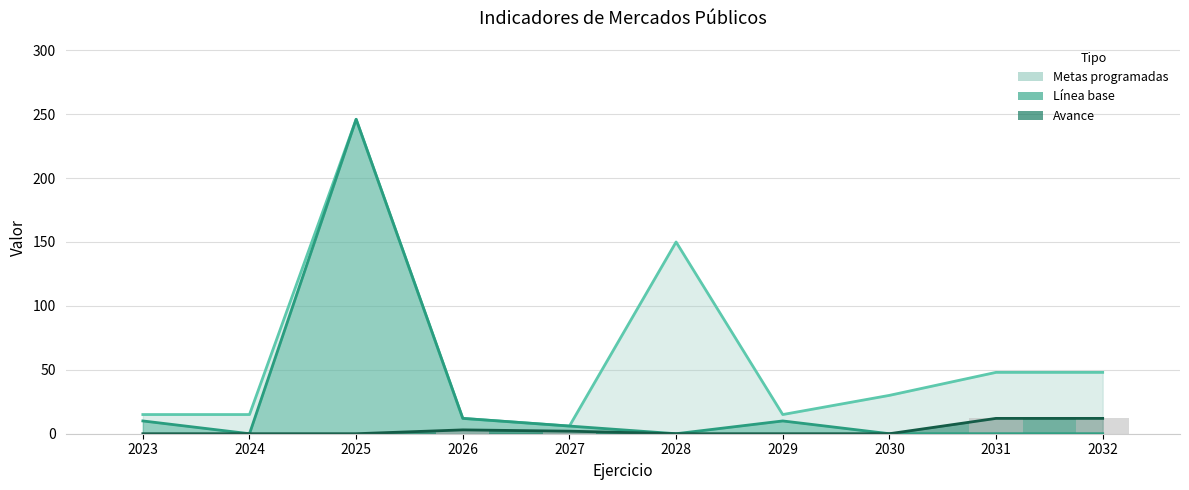

Which category has the highest value in the Avance series?

2031